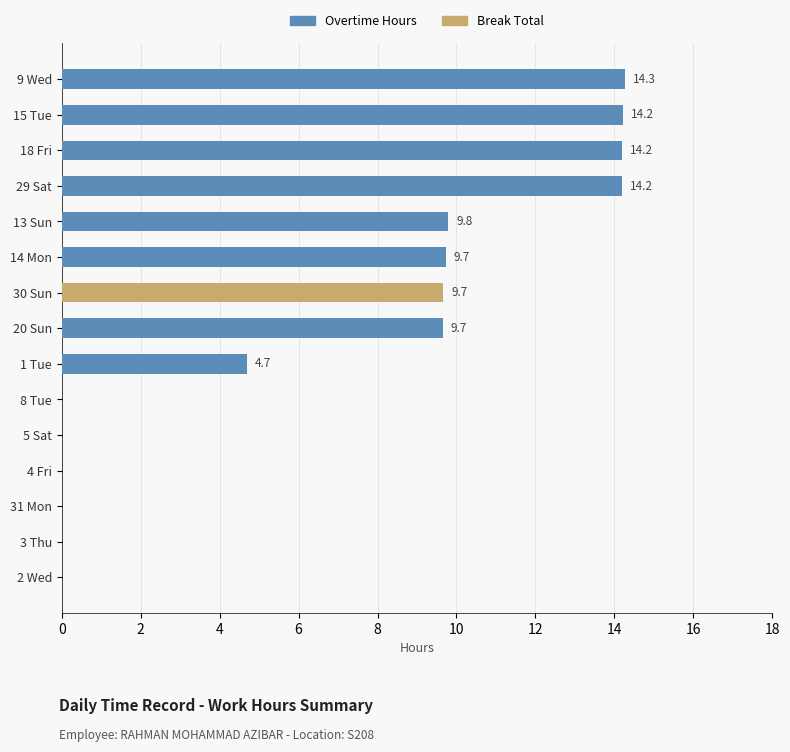

At how many categories does at least one series exceed 3?

9